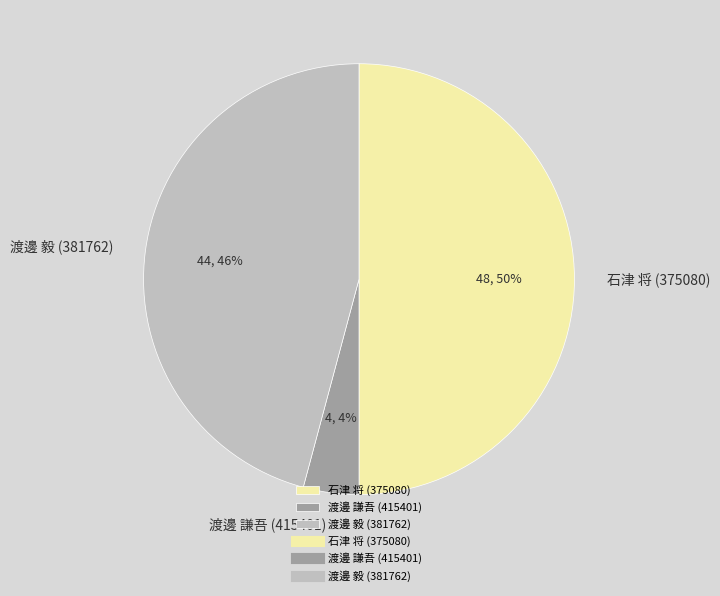

What is the ratio of the value at 石津 将 (375080) to the value at 渡邊 毅 (381762)?

1.1